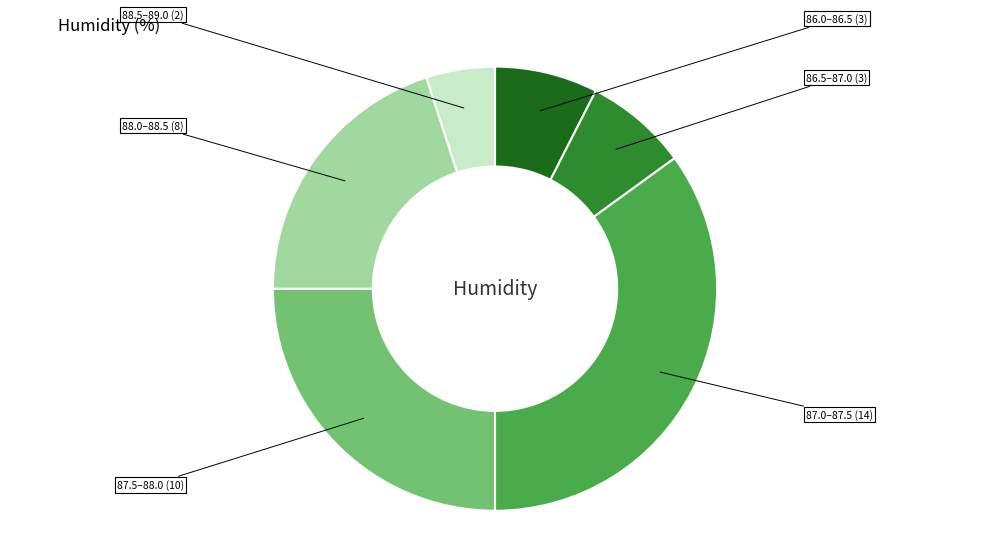

Is there a majority slice in this chart?

No